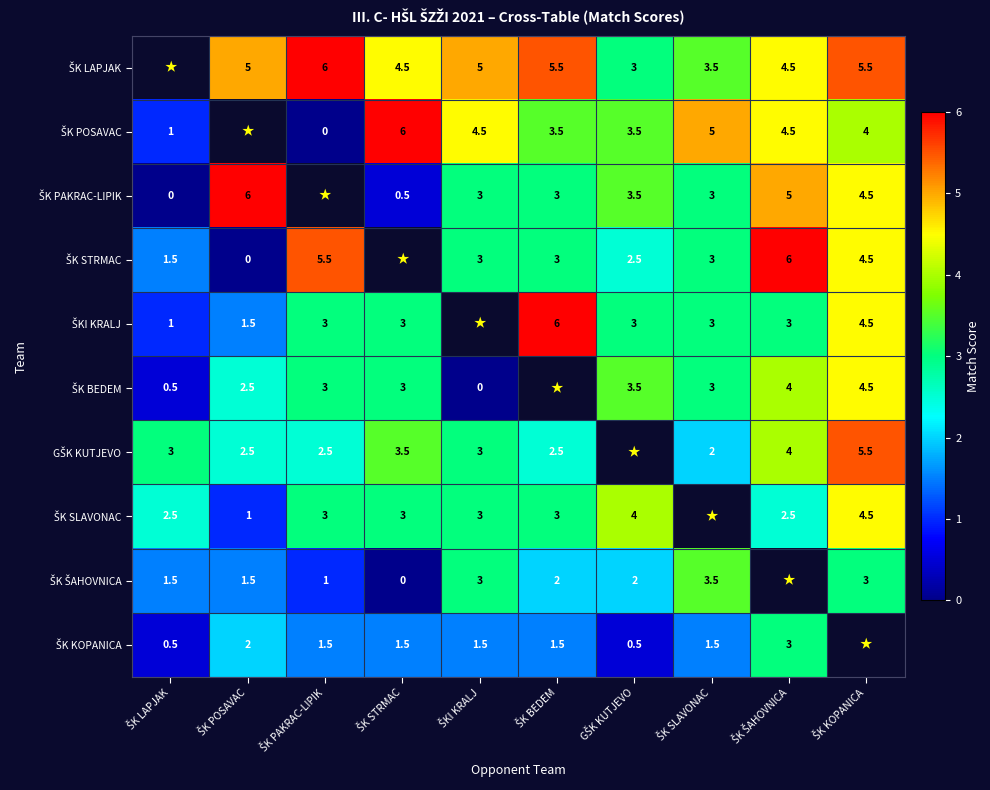

At which label does ŠK PAKRAC-LIPIK reach its minimum?

ŠK LAPJAK